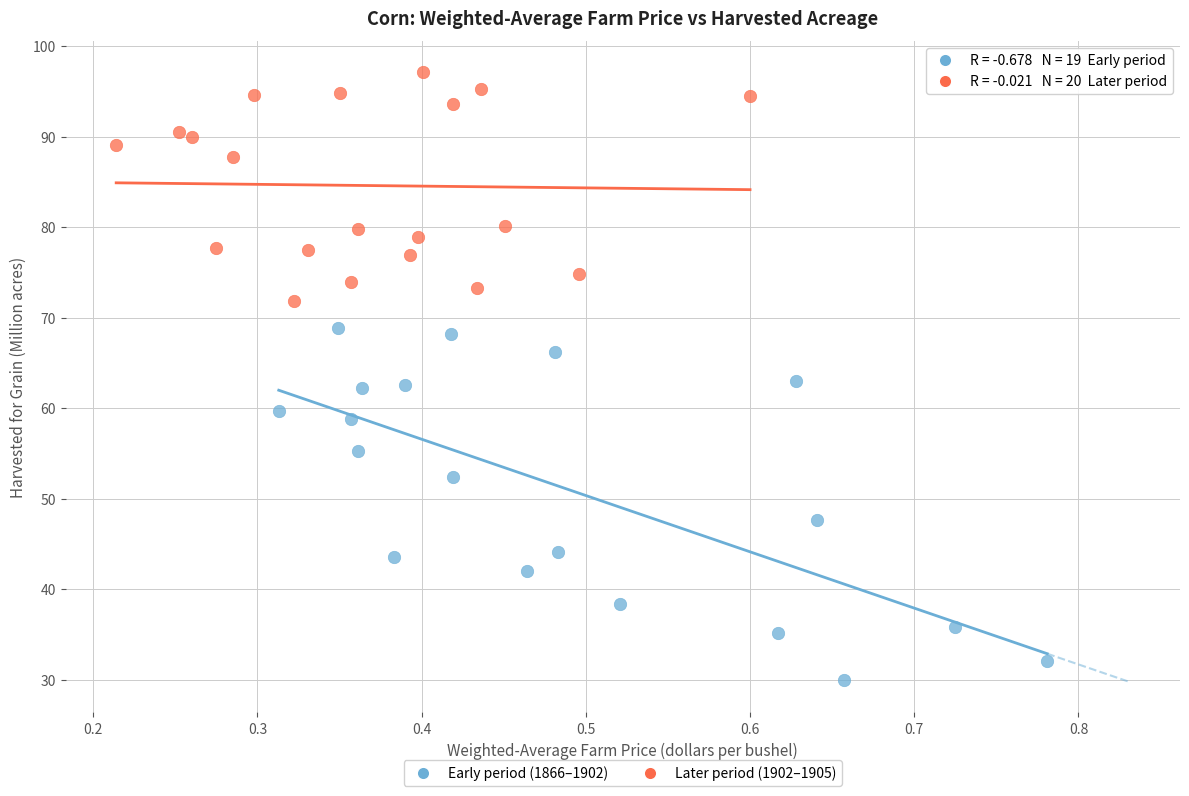

Which series reaches the maximum Y coordinate?

Later period (1902–1905)